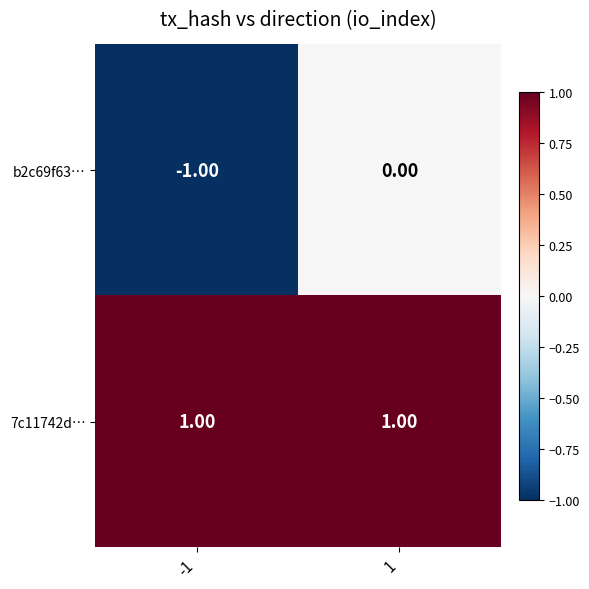

Is the value of b2c69f63… at 1 greater than the value of 7c11742d… at -1?

No